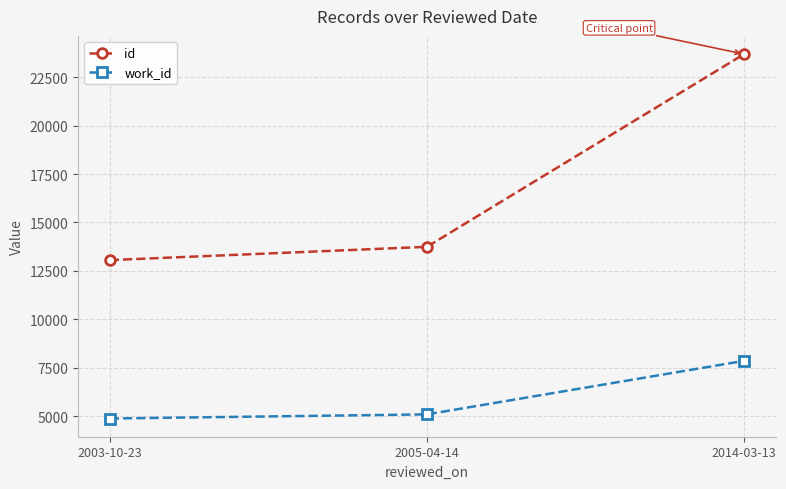

What is the label of the 2nd point from the left?

2005-04-14